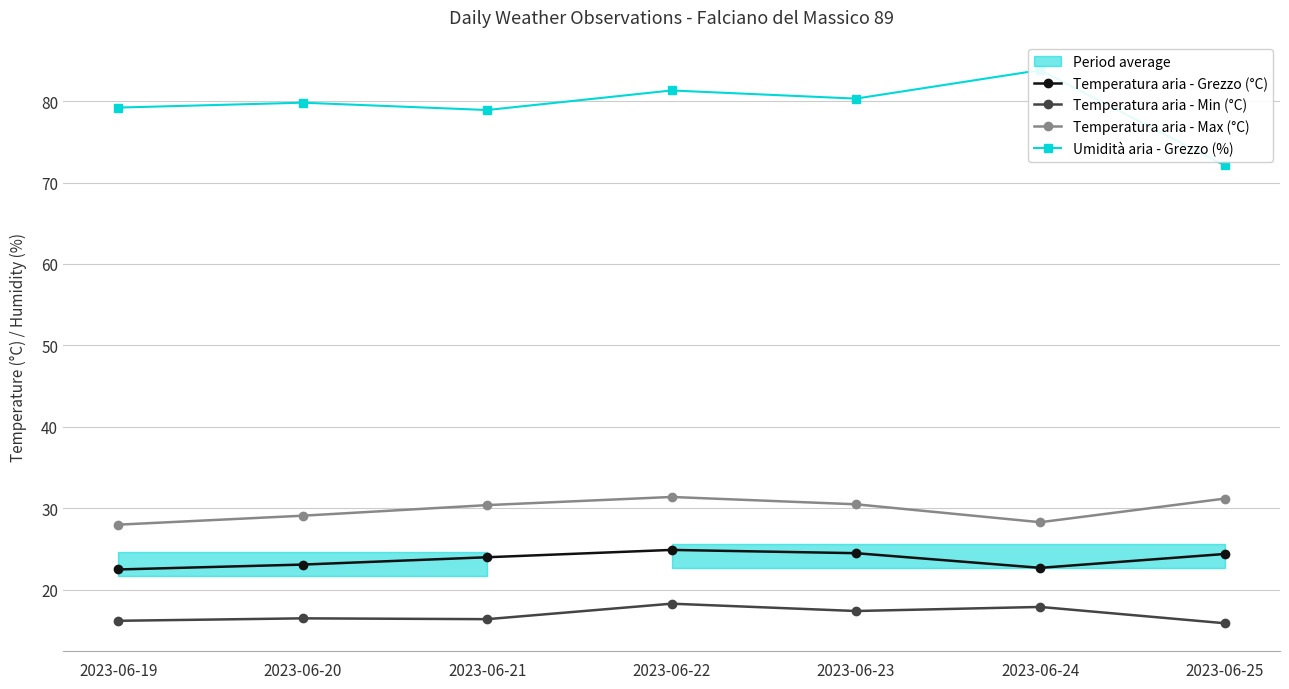

True or false: Umidità aria - Grezzo (%) has a value of 31.8 at 2023-06-20.

False